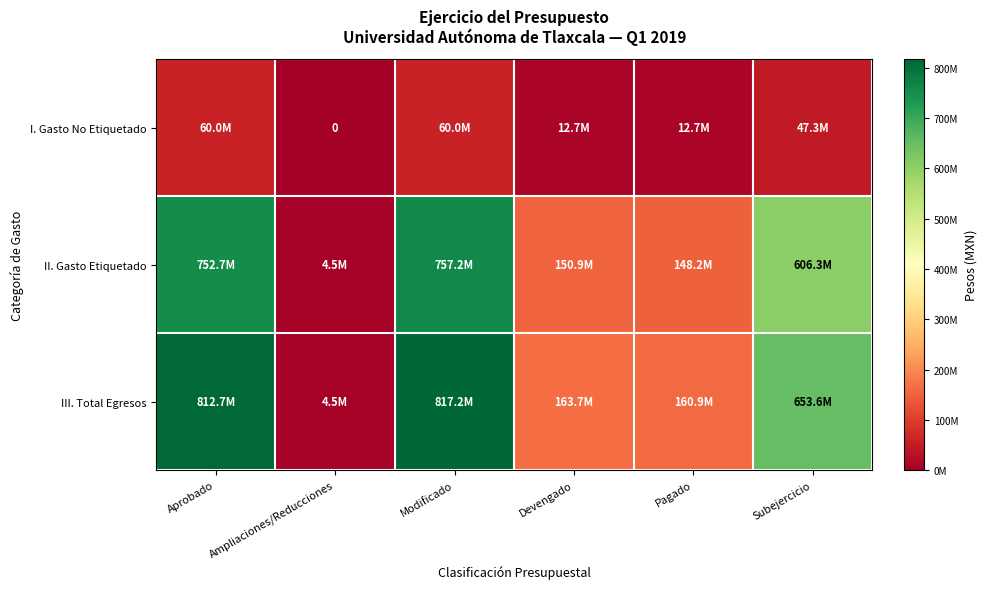

Which series has the largest range (max minus min)?

III. Total Egresos